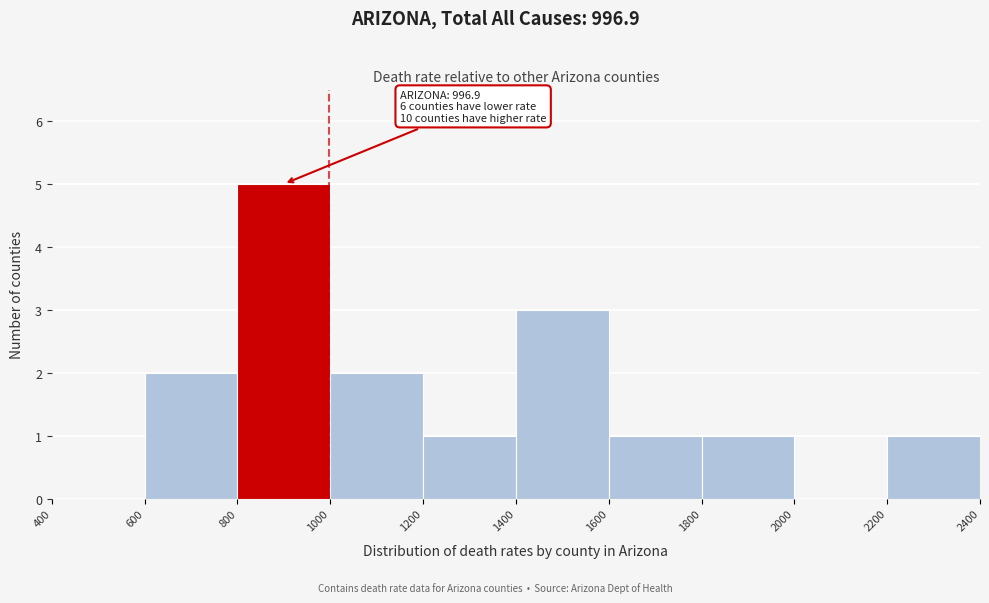

Over which range of the x-axis is the bar tallest?

800 to 1000